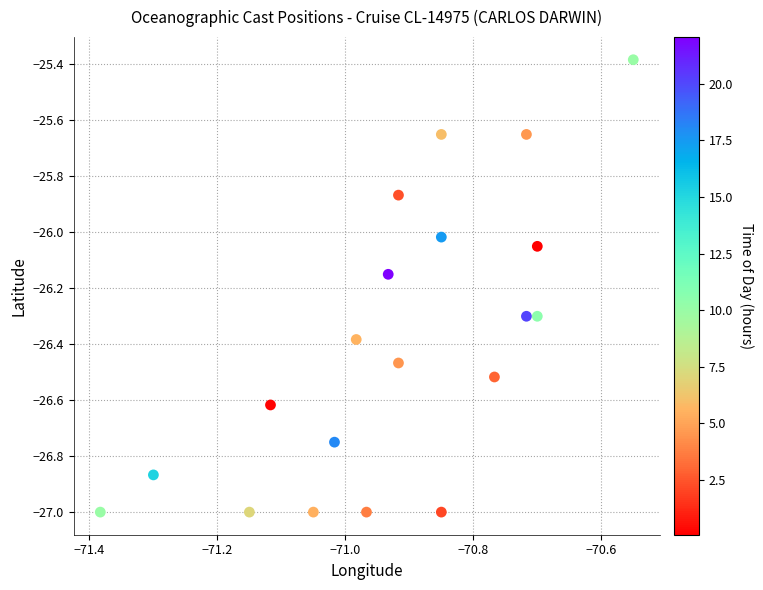

What is the range of Y values (max minus min)?

1.6